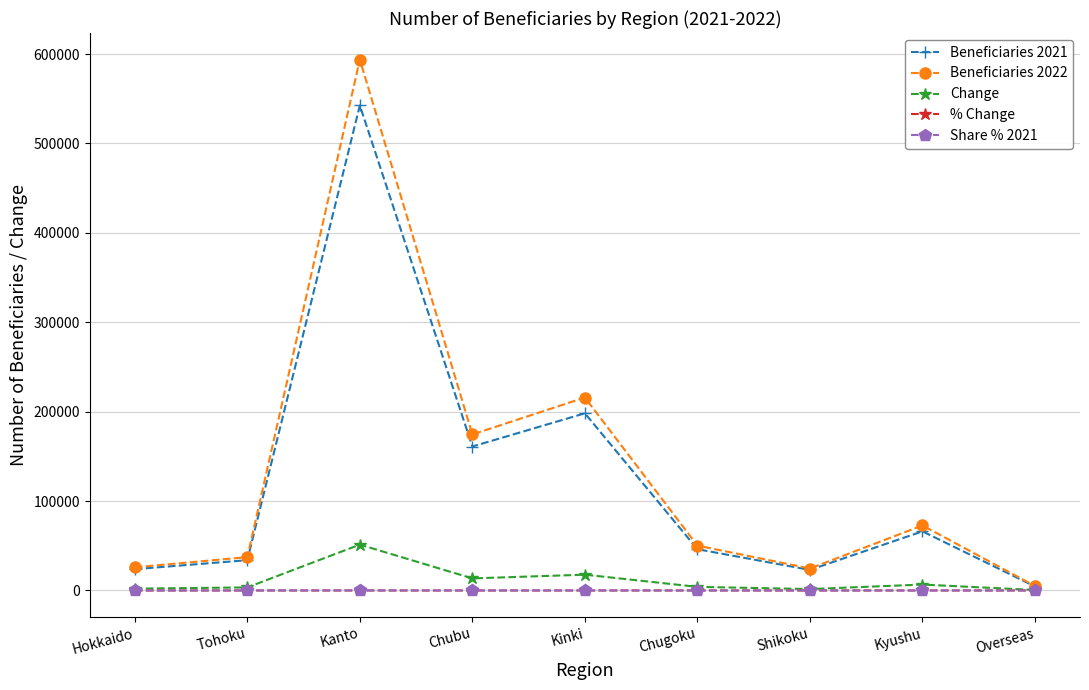

Which category has the lowest value in the Beneficiaries 2021 series?

Overseas